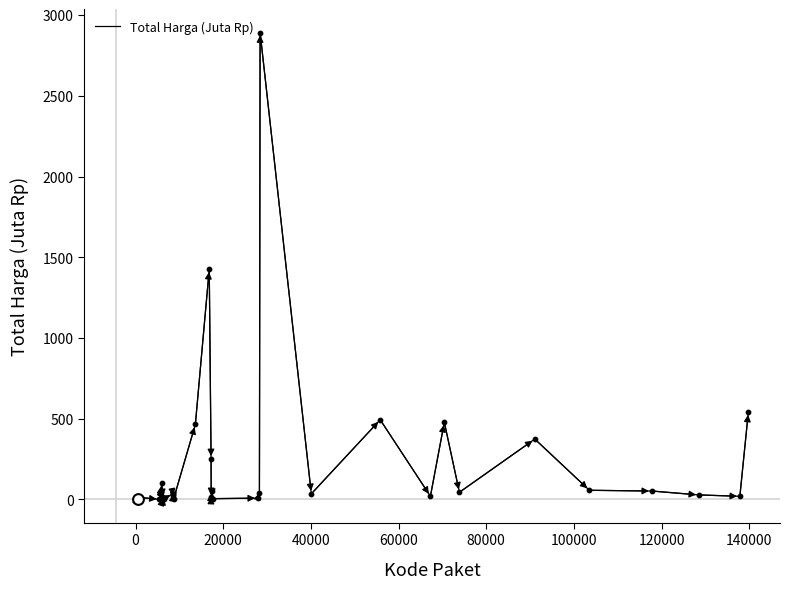

What is the difference between the maximum and minimum values?

2892.0